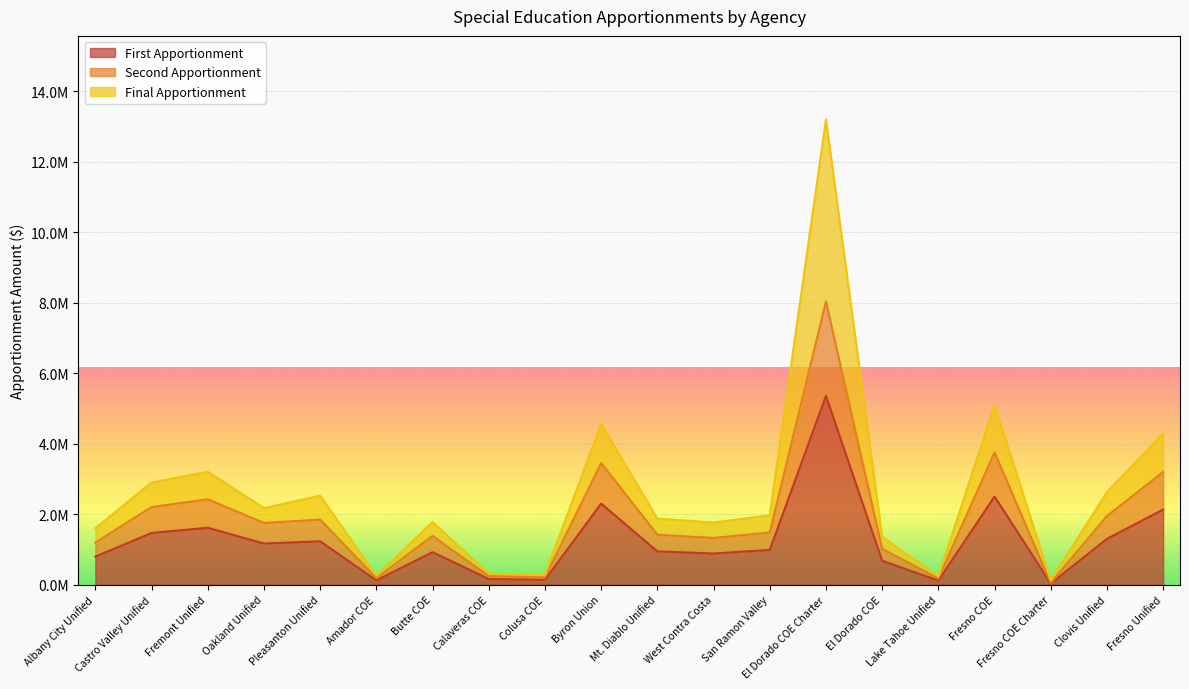

Is it true that Second Apportionment equals 2202684 at Castro Valley Unified?

True